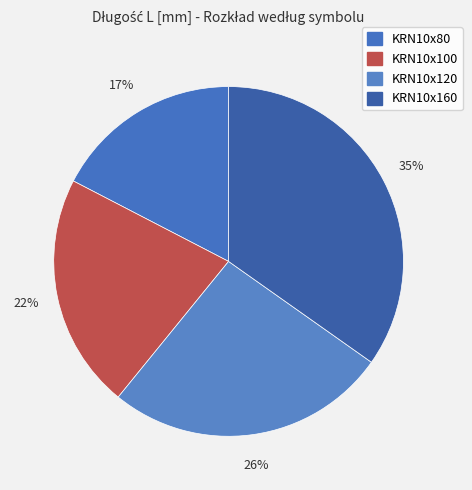

How many slices are in this pie chart?

4